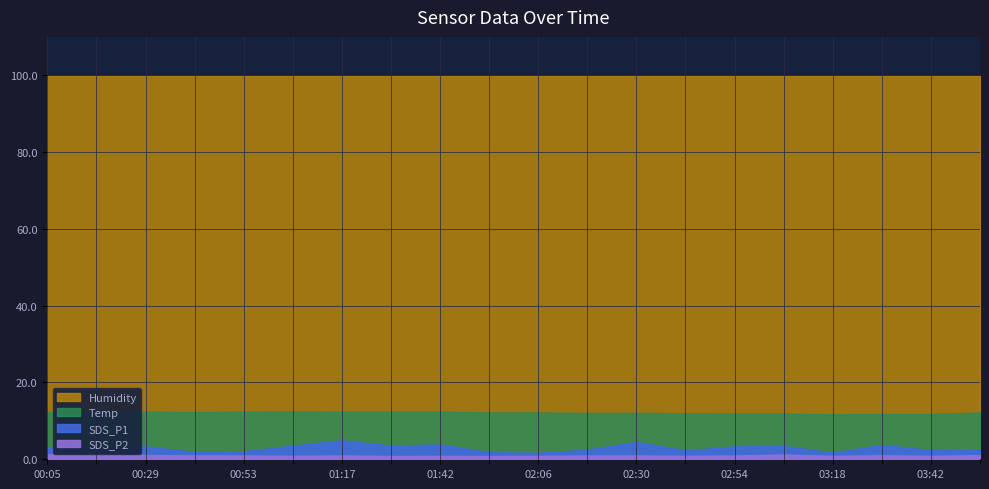

How many Temp values are between 12 and 13?

15